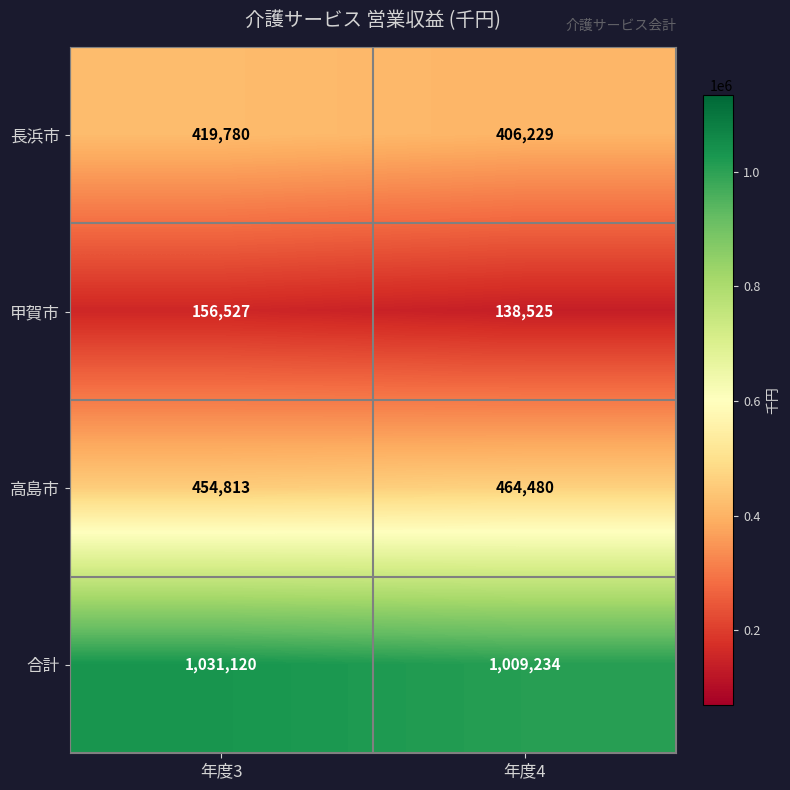

Reading left to right, extract all data points from this chart.

長浜市: 年度3=419780	年度4=406229
甲賀市: 年度3=156527	年度4=138525
高島市: 年度3=454813	年度4=464480
合計: 年度3=1031120	年度4=1009234